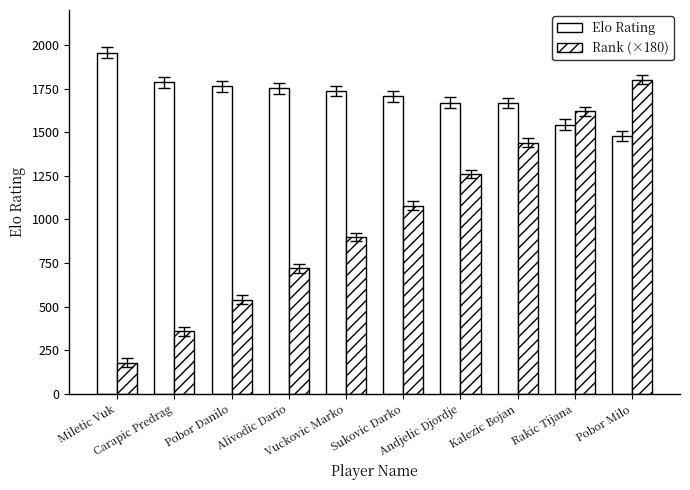

What value does the Rank (×180) series have at Rakic Tijana?

1620